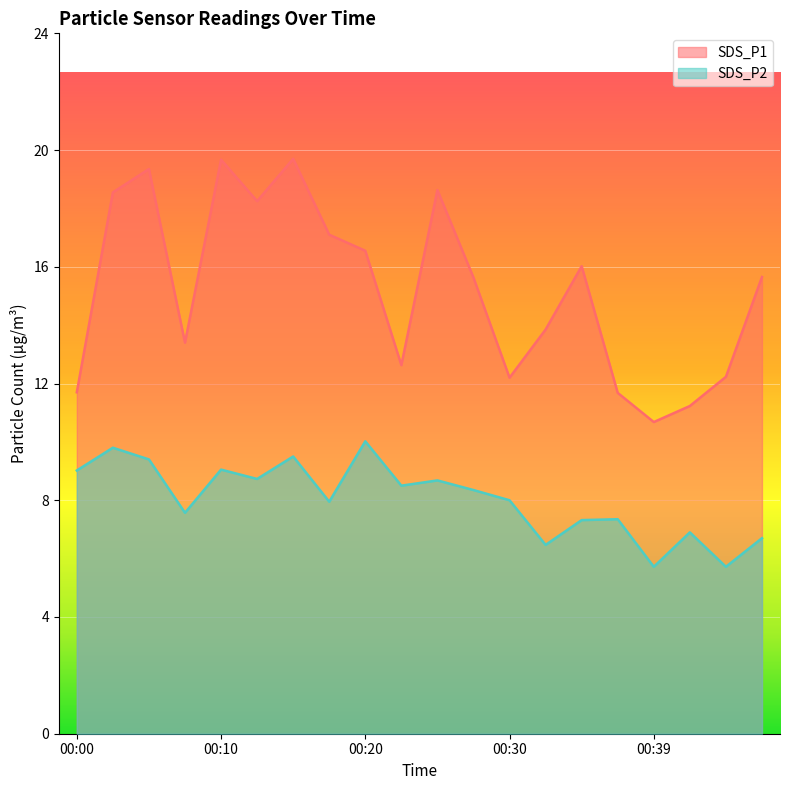

What is the average value of the SDS_P1 series?

15.2